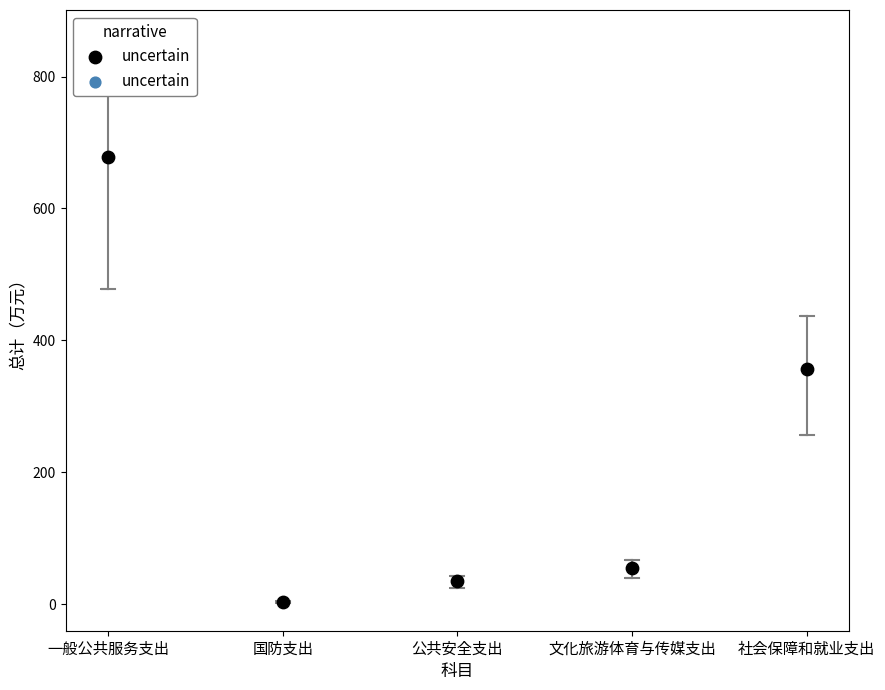

What Y value in the scatter plot is closest to 341?

356.4